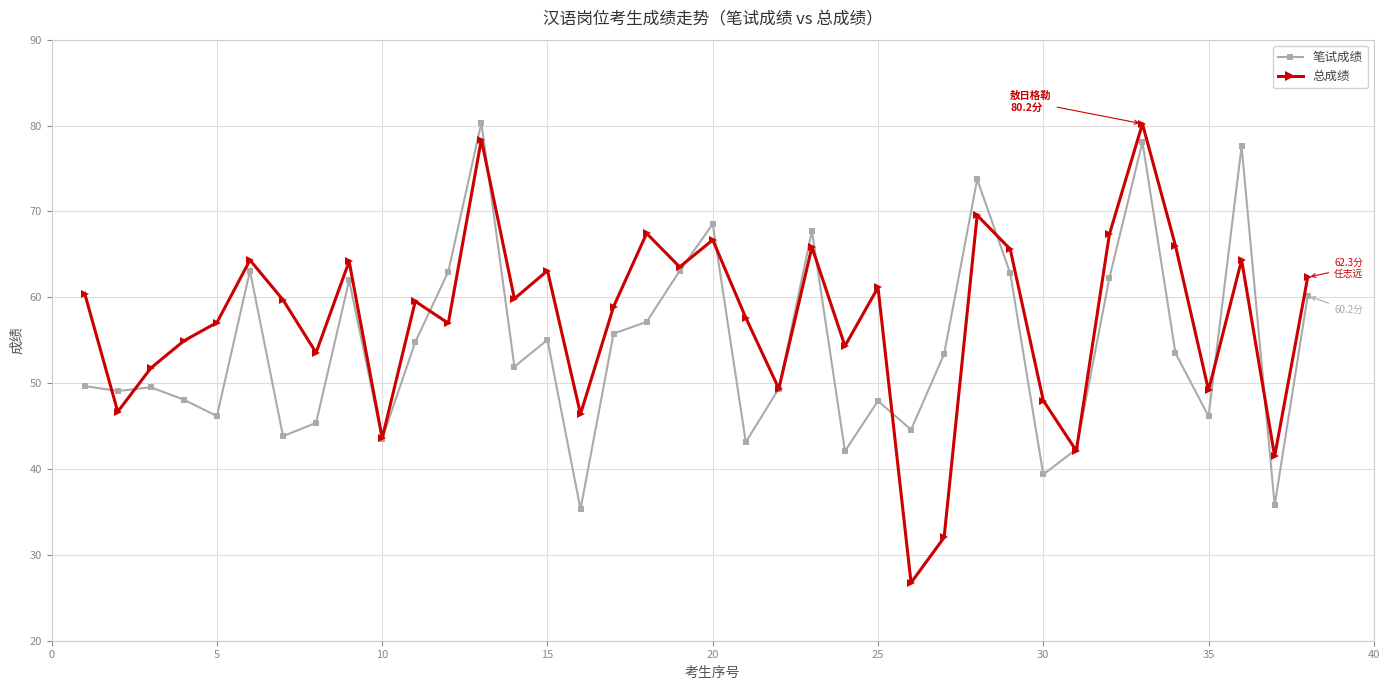

List the series in order of their overall mean, highest first.

总成绩, 笔试成绩